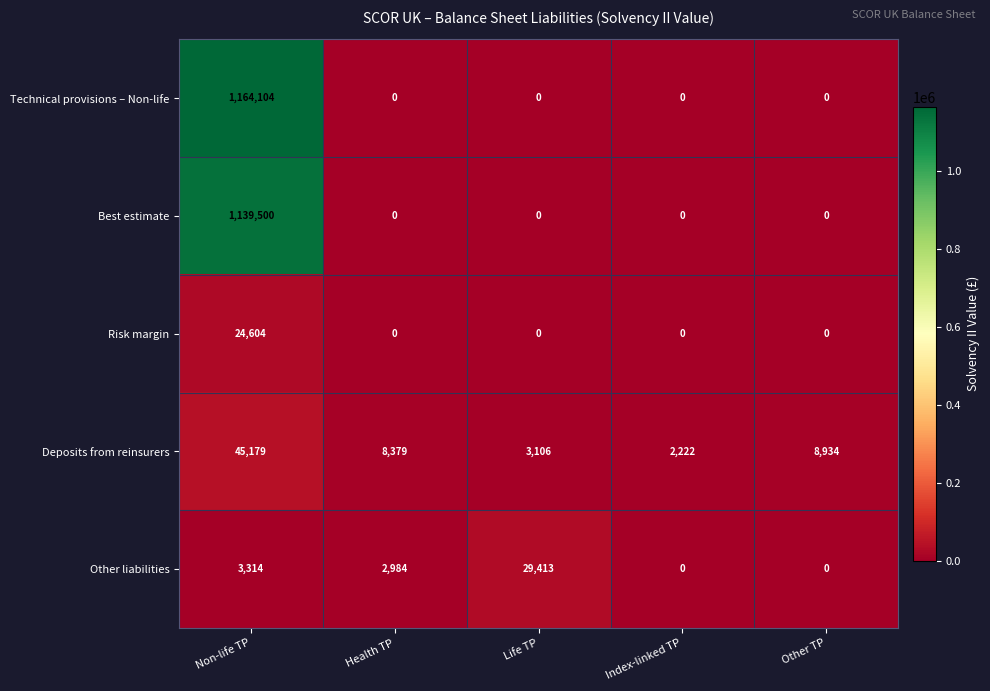

Which series has the widest spread of values?

Technical provisions – Non-life